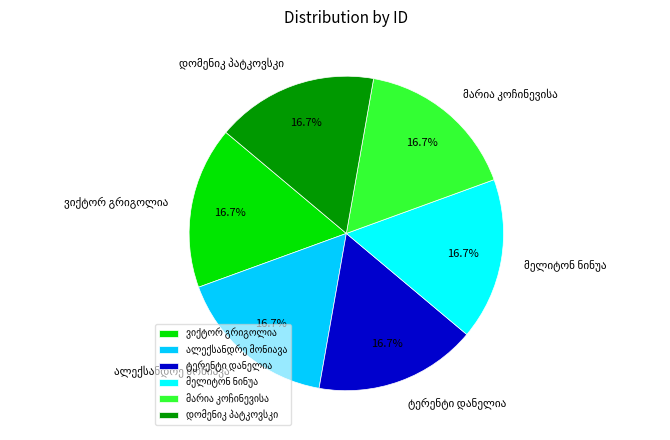

Count the number of slices in the pie.

6